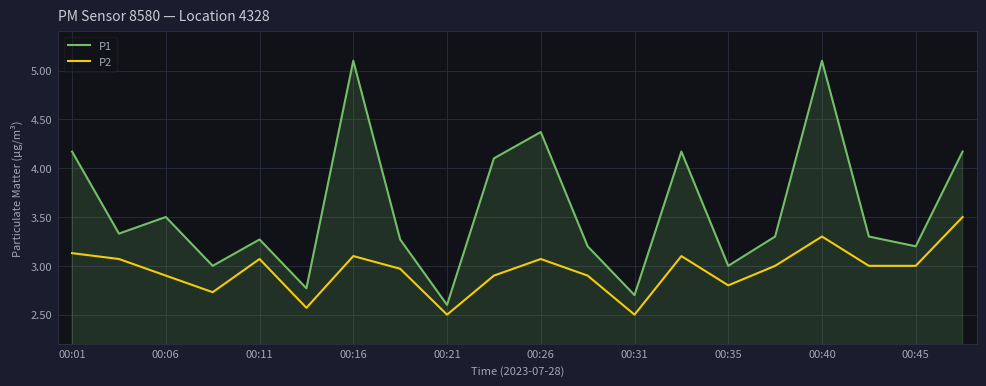

What is the average value of the P2 series?

3.0